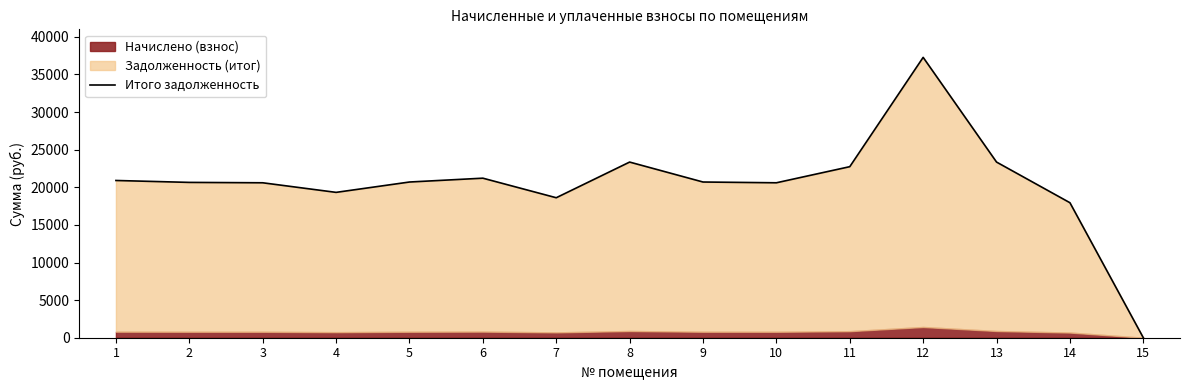

What is the value of the 5th point from the left?

20701.1